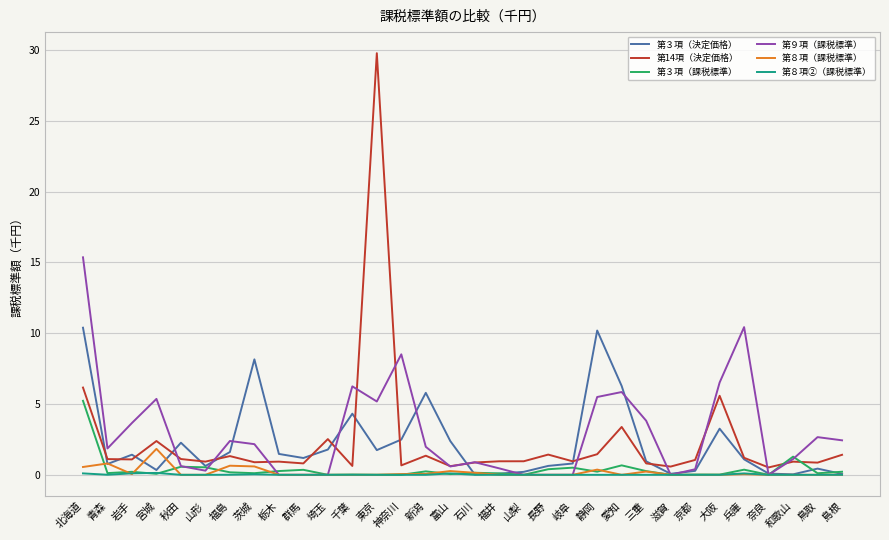

What are all the series names shown in the legend?

第３項（決定価格）, 第14項（決定価格）, 第３項（課税標準）, 第９項（課税標準）, 第８項（課税標準）, 第８項②（課税標準）